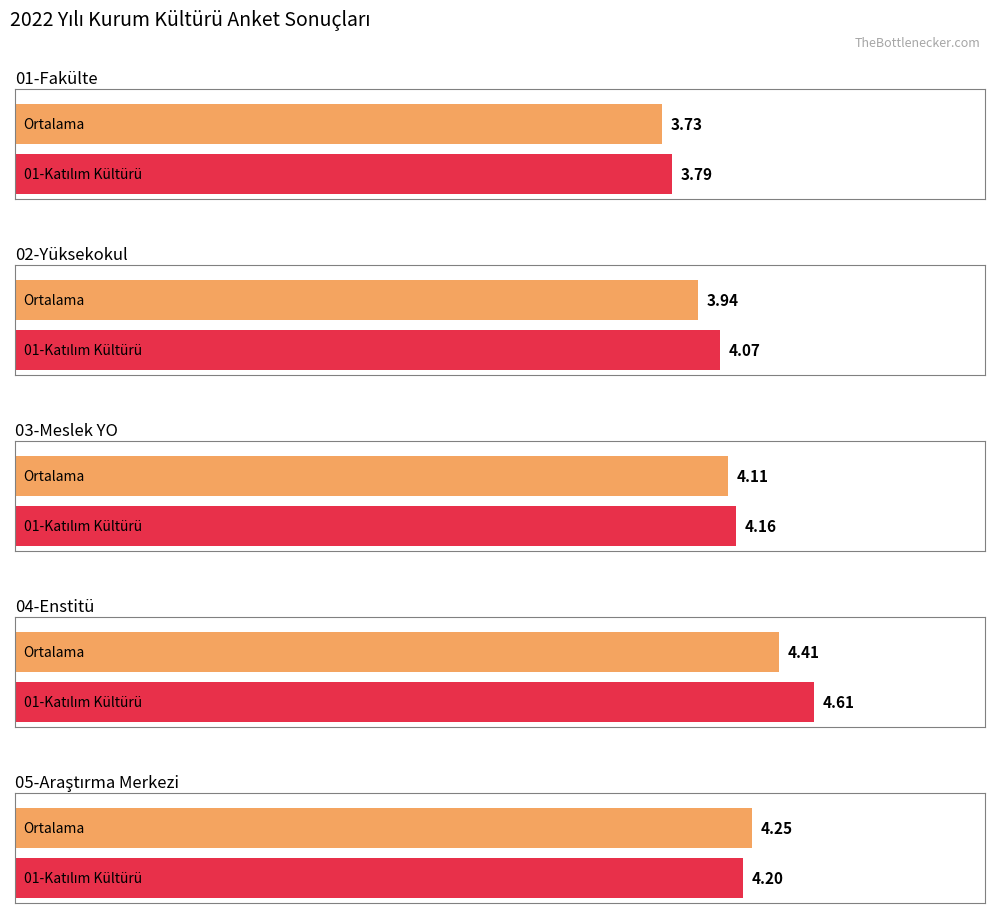

At which category is the sum across all series the highest?

04-Enstitü